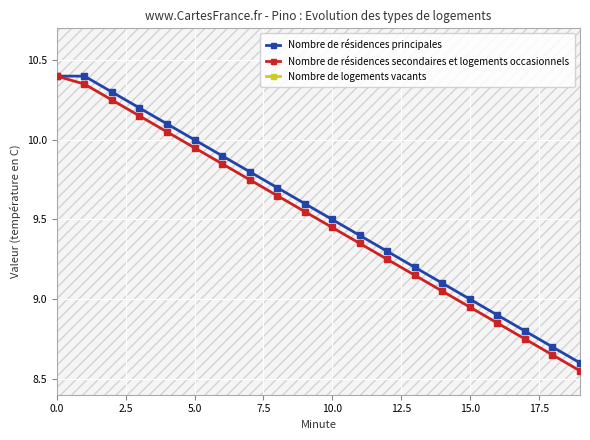

True or false: Nombre de résidences principales has a value of 17.0 at 5.0.

False